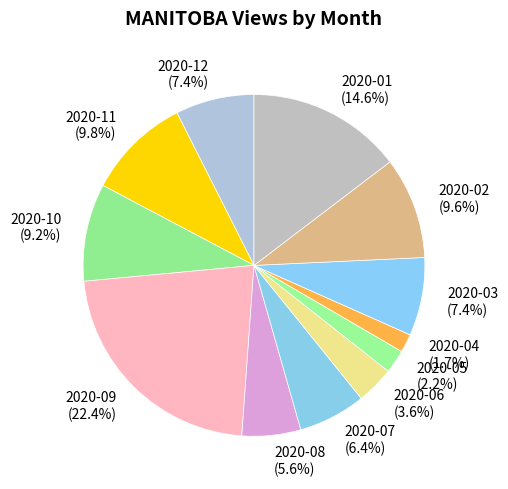

Which slice is the largest?

2020-09